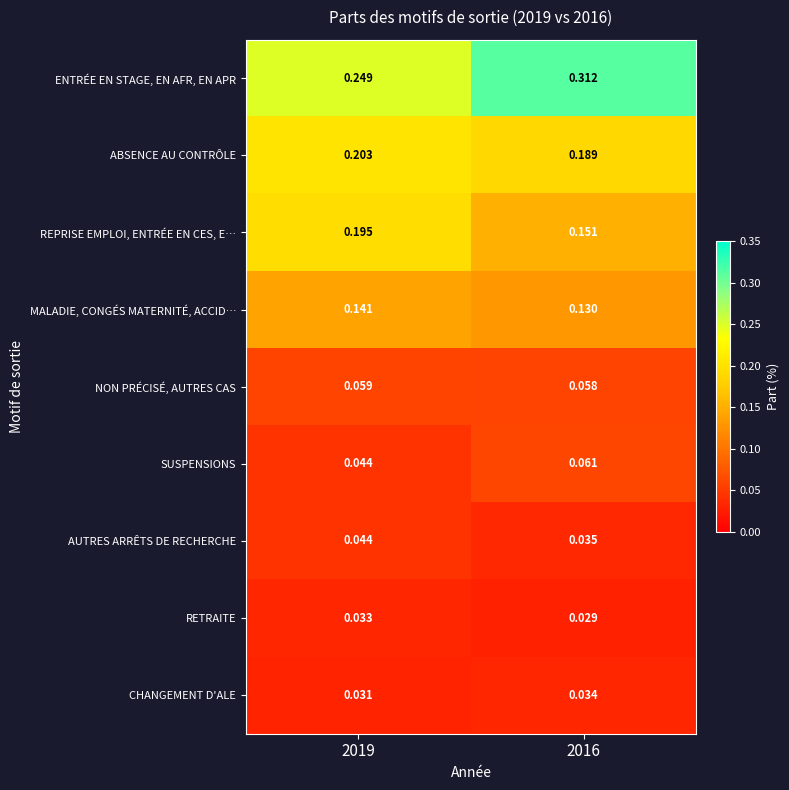

Which series changed the most between 2019 and 2016?

ENTRÉE EN STAGE, EN AFR, EN APR